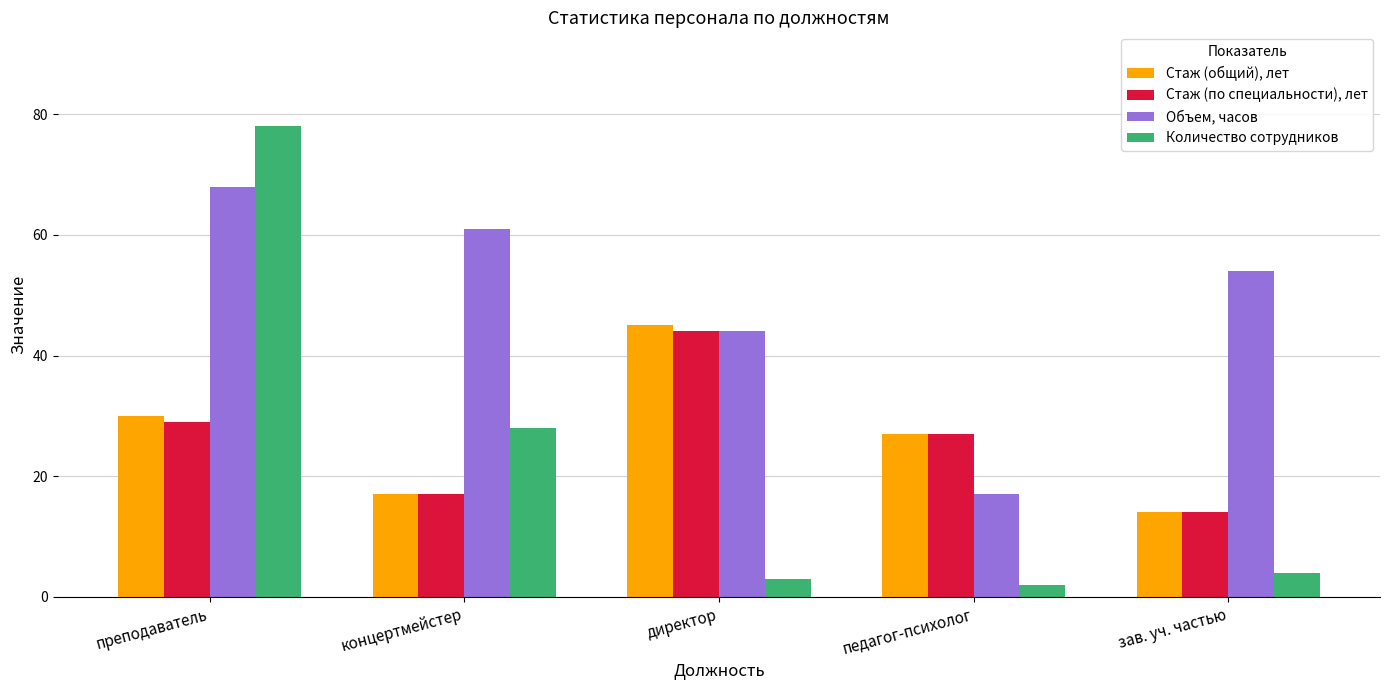

Rank the series by their maximum value, from highest to lowest.

Количество сотрудников, Объем, часов, Стаж (общий), лет, Стаж (по специальности), лет